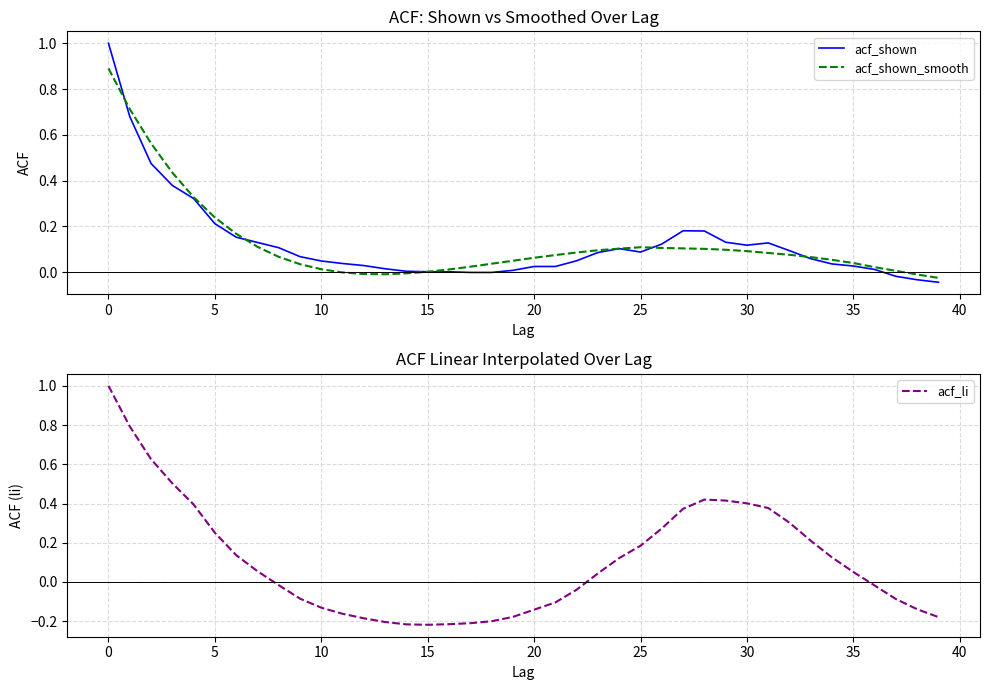

Reading left to right, list all the values displayed in this chart.

acf_shown: 1.0	0.7	0.5	0.4	0.3	0.2	0.2	0.1	0.1	0.1	0.0	0.0	0.0	0.0	0.0	0.0	0.0	-0.0	-0.0	0.0	0.0	0.0	0.1	0.1	0.1	0.1	0.1	0.2	0.2	0.1	0.1	0.1	0.1	0.1	0.0	0.0	0.0	-0.0	-0.0	-0.0
acf_shown_smooth: 0.9	0.7	0.6	0.4	0.3	0.2	0.2	0.1	0.1	0.0	0.0	-0.0	-0.0	-0.0	-0.0	0.0	0.0	0.0	0.0	0.1	0.1	0.1	0.1	0.1	0.1	0.1	0.1	0.1	0.1	0.1	0.1	0.1	0.1	0.1	0.1	0.0	0.0	0.0	-0.0	-0.0
acf_li: 1.0	0.8	0.6	0.5	0.4	0.3	0.1	0.1	-0.0	-0.1	-0.1	-0.2	-0.2	-0.2	-0.2	-0.2	-0.2	-0.2	-0.2	-0.2	-0.1	-0.1	-0.0	0.0	0.1	0.2	0.3	0.4	0.4	0.4	0.4	0.4	0.3	0.2	0.1	0.1	-0.0	-0.1	-0.1	-0.2